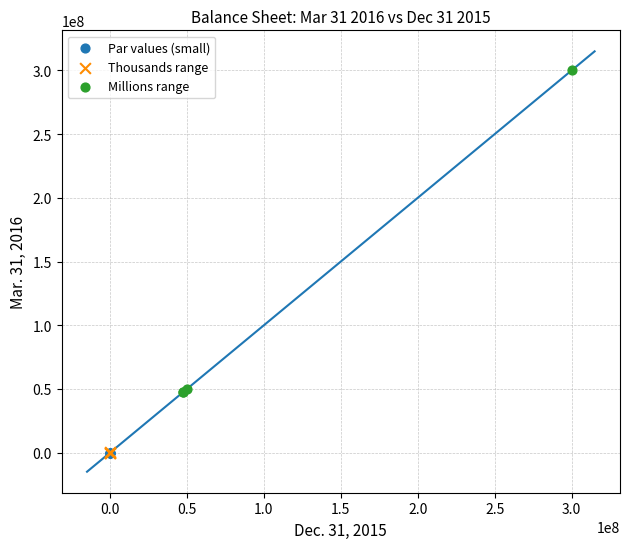

Which series has the largest Y range (max minus min)?

Millions range